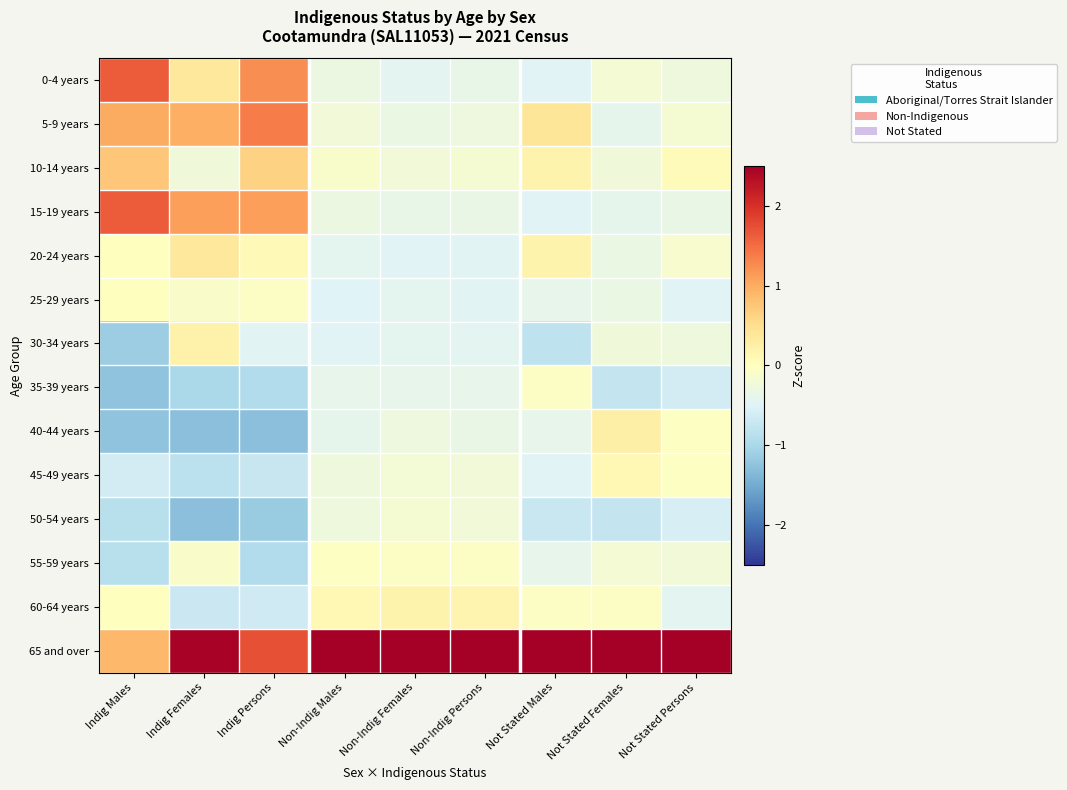

What is the spread (max minus min) of values at Not Stated Persons?

4.2